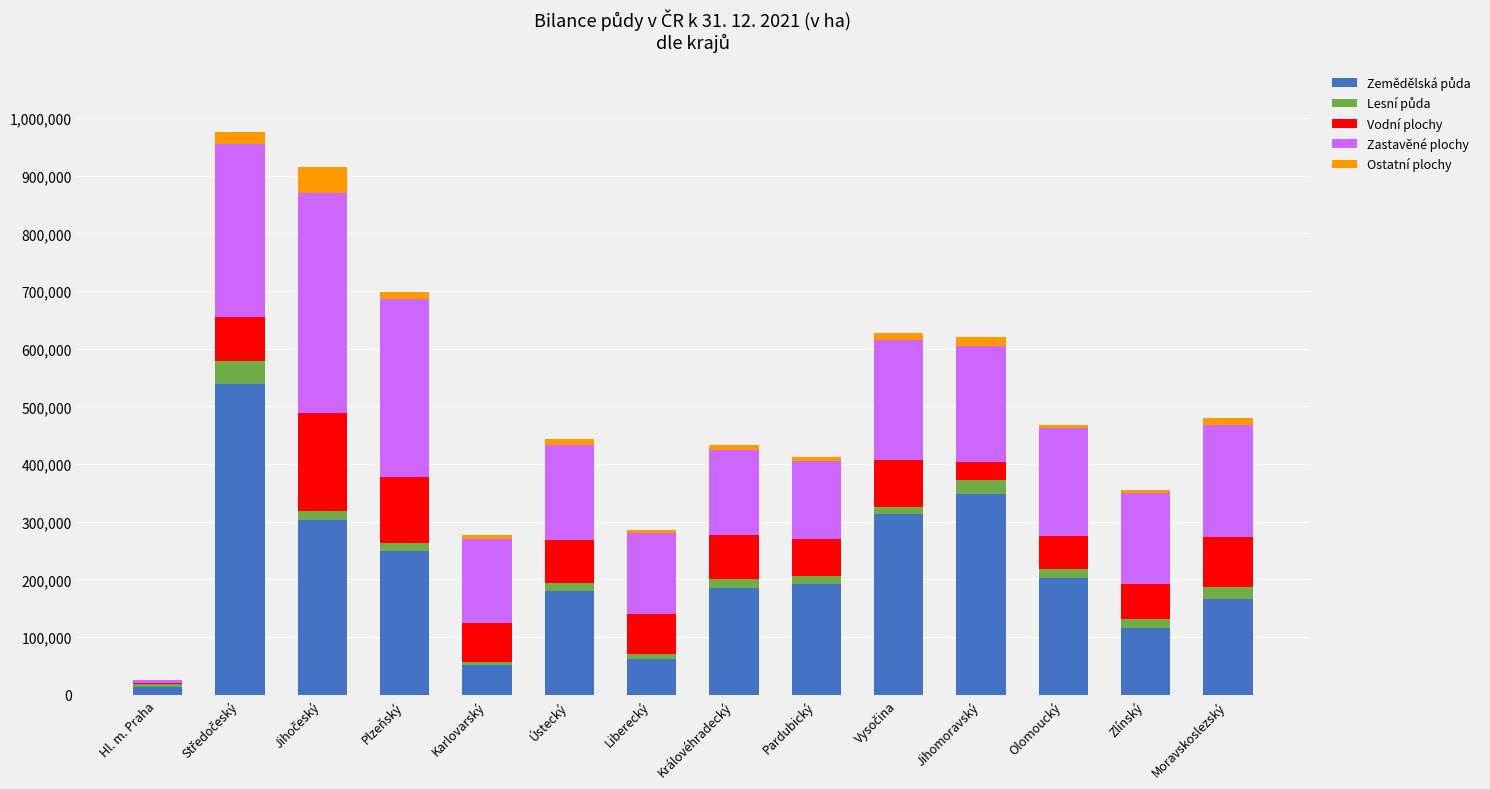

Are the bars grouped side by side (vs. stacked)?

No